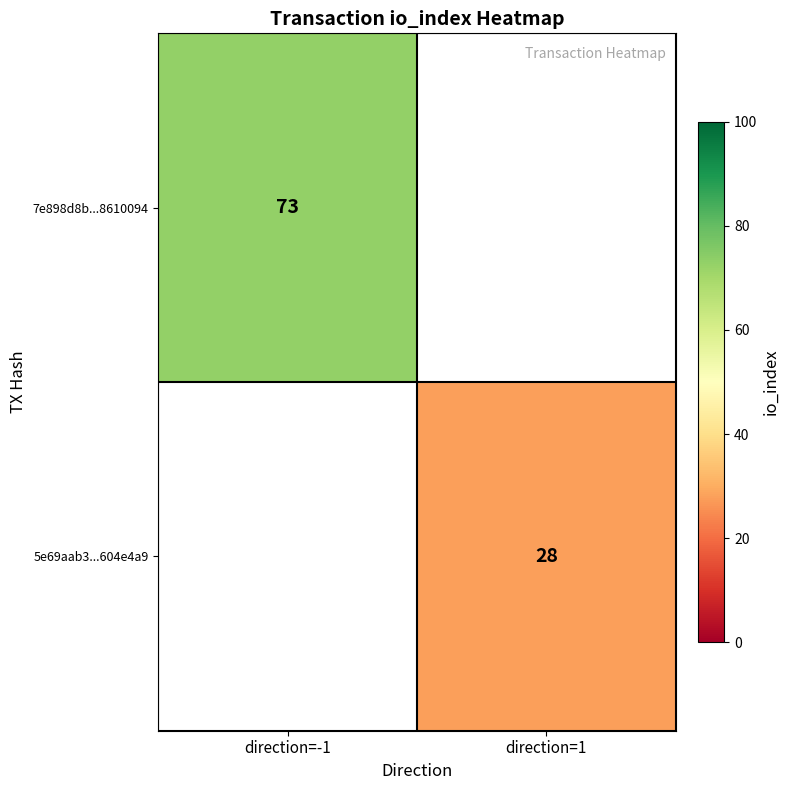

The 7e898d8b...8610094 series shows 23.3 at direction=-1. True or false?

False